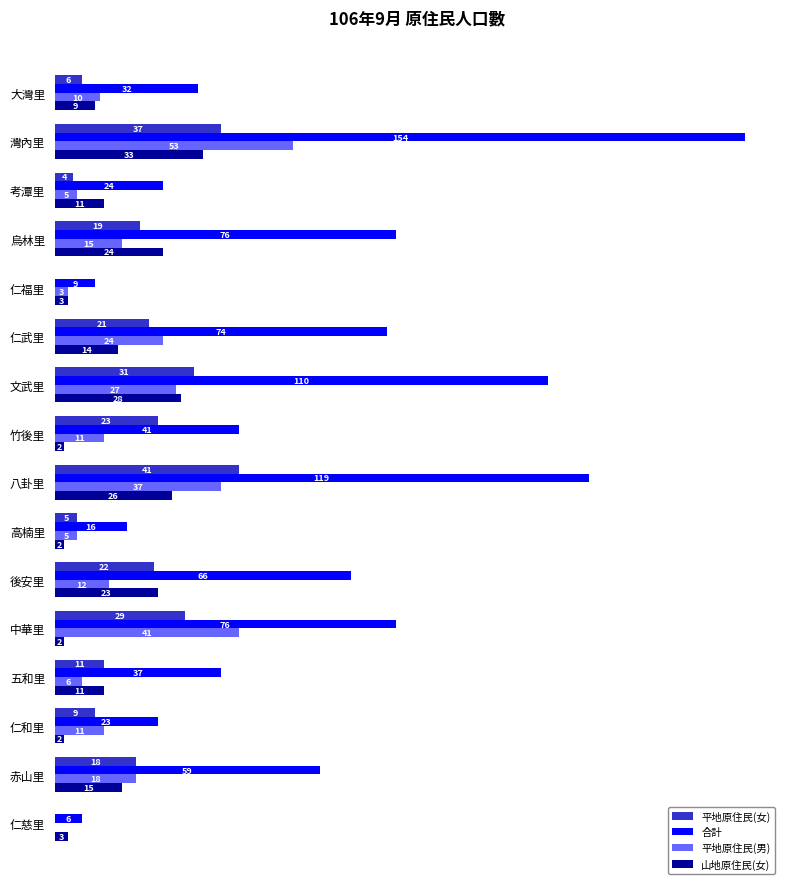

Which label corresponds to the largest value in the chart?

灣內里